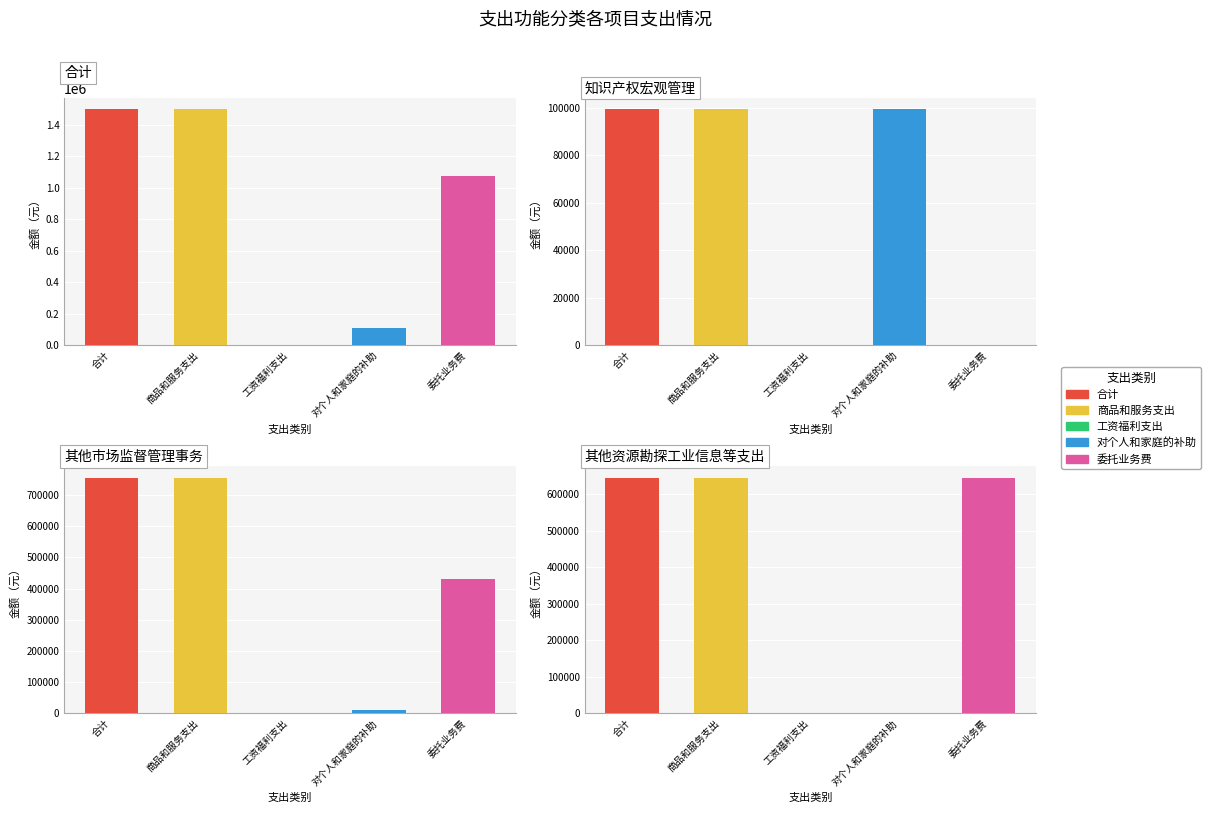

At which category does the chart reach its peak across all series?

合计